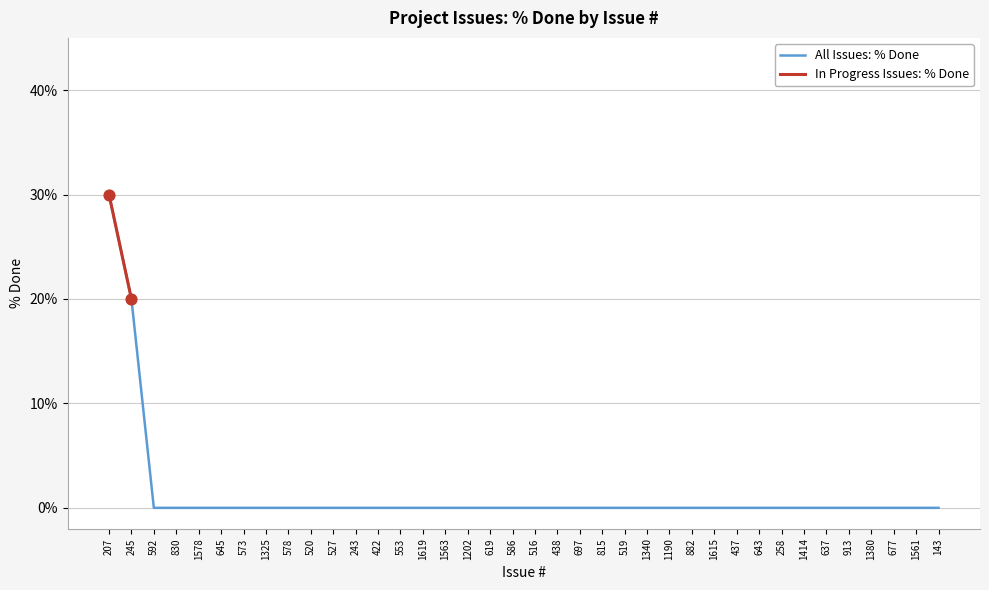

Between 882 and 573, which is larger?

882